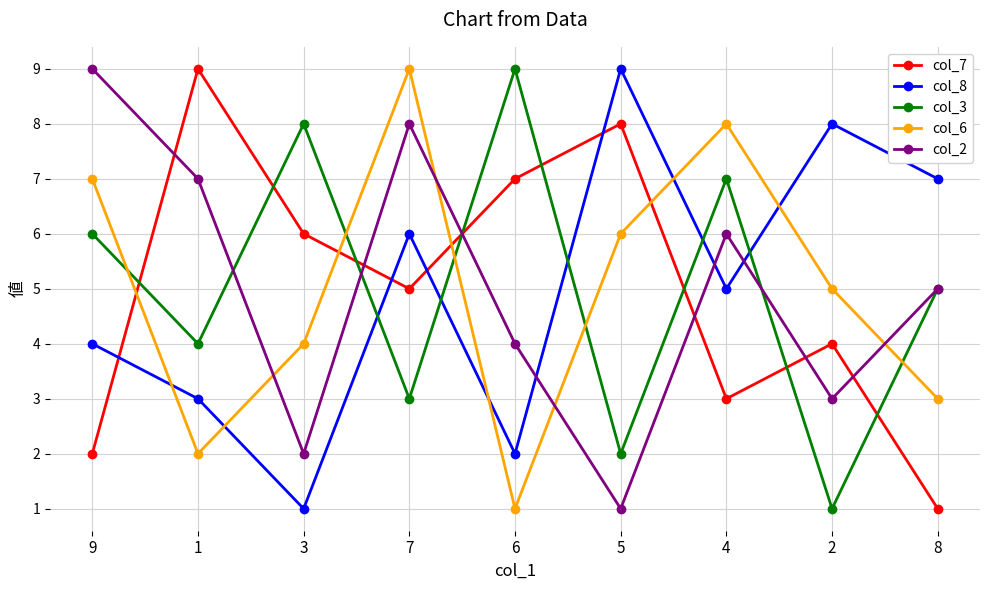

True or false: col_3 has a value of 9 at 6.

True